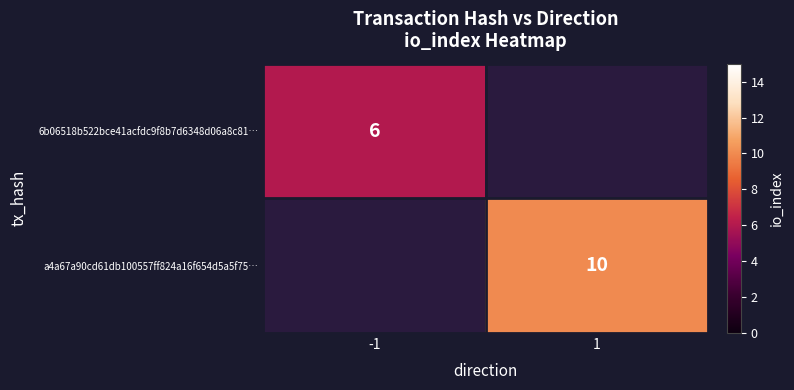

Which label corresponds to the smallest value in the chart?

-1